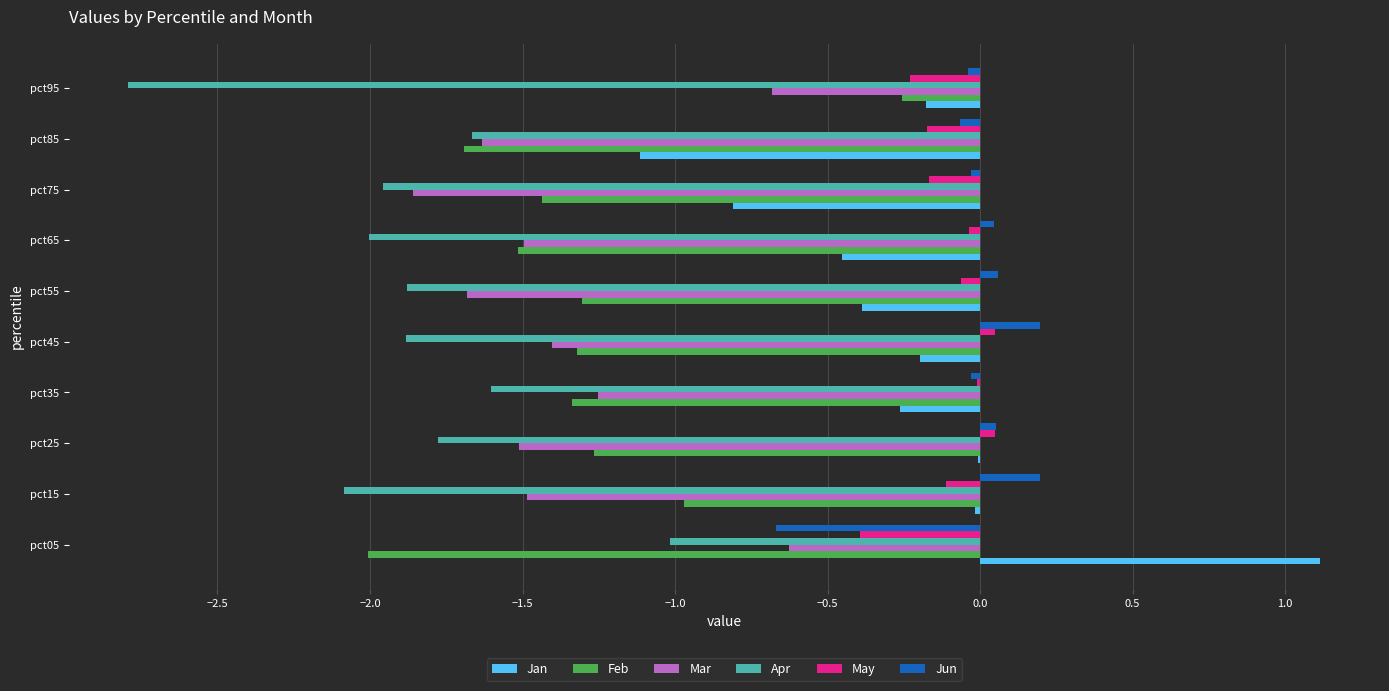

What is the sum of all Mar values?

-13.6